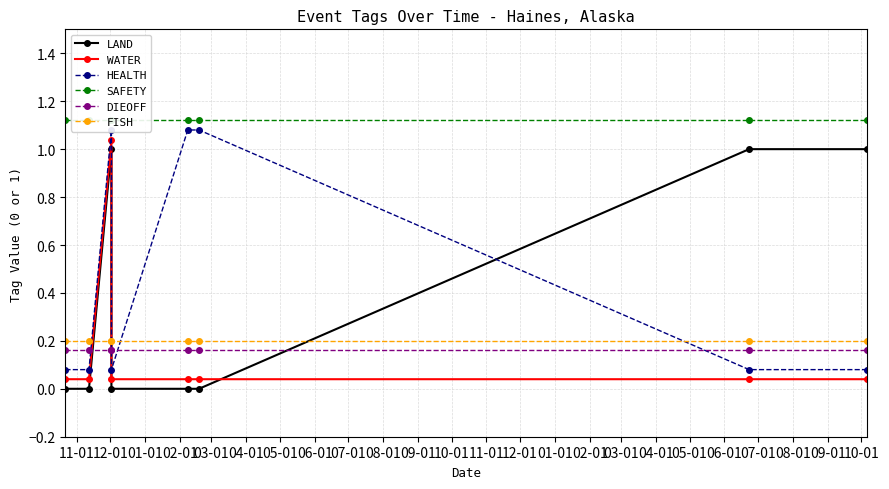

Is this an area chart (filled region under the line)?

No